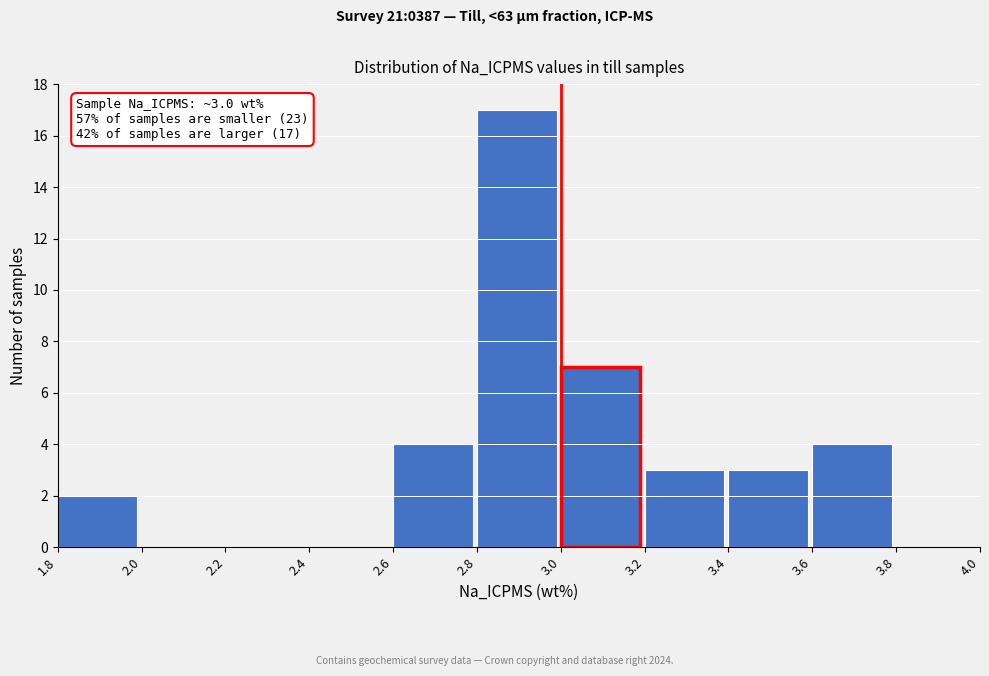

Over which range of the x-axis is the bar tallest?

2.8 to 3.0